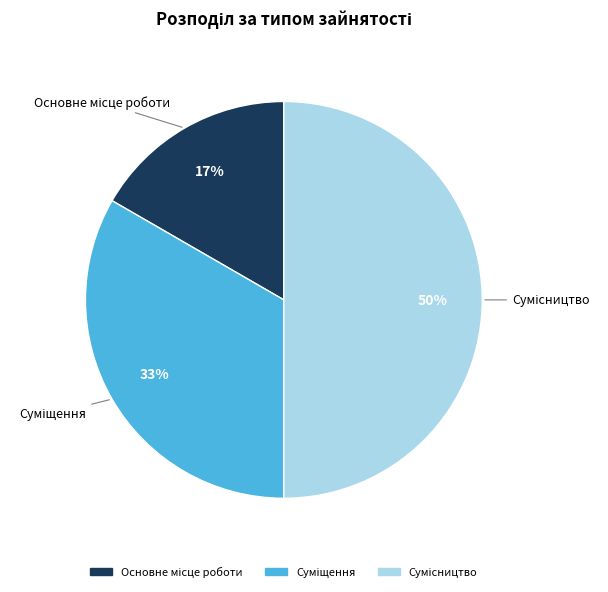

To the nearest percent, what is the difference between the largest and smallest slice percentages?

33%